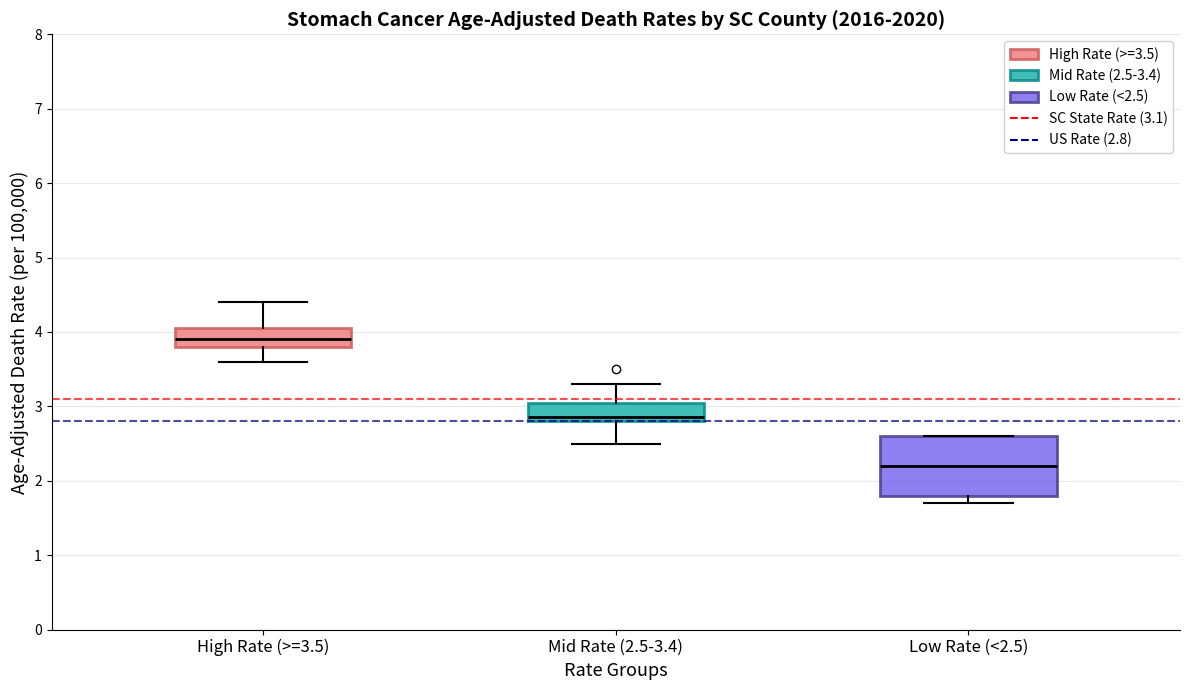

Which box's median line is the highest?

High Rate (>=3.5)